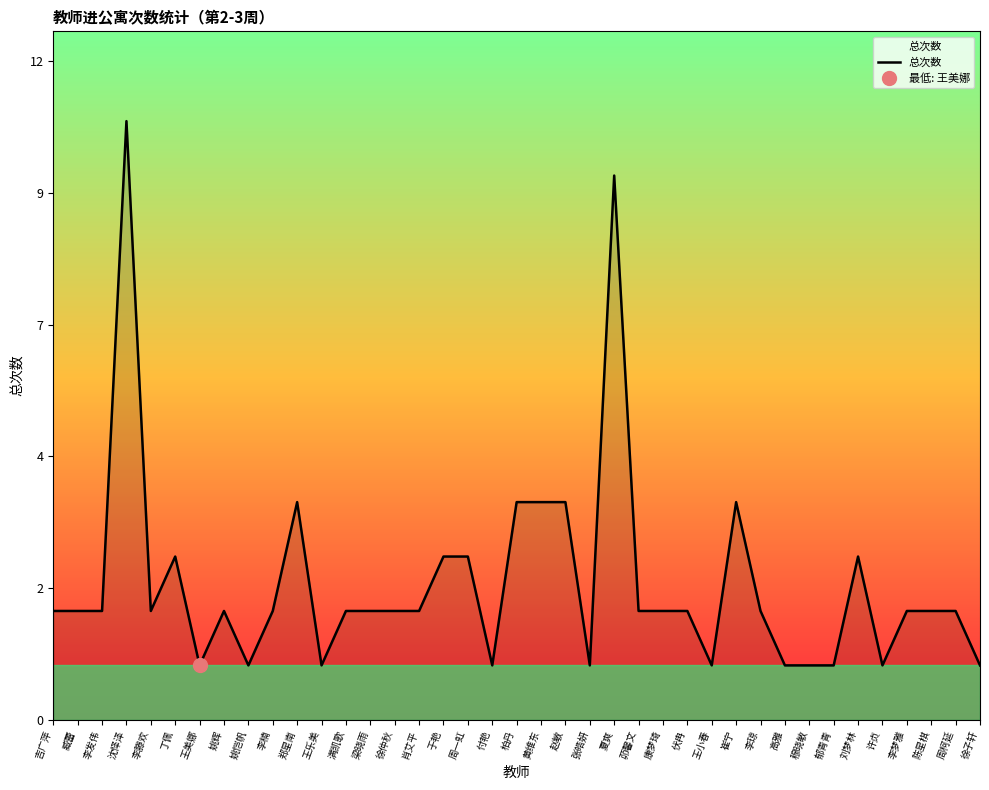

Rank the categories by value from lowest to highest.

王美娜, 姚恺帆, 王乐美, 付艳, 张皓妍, 王小春, 高雅, 穆晓敏, 郁青青, 许贞, 徐子轩, 吉广萍, 臧蕾, 李发伟, 李滕欢, 姚辉, 李楠, 满凯歌, 梁晓雨, 徐仲秋, 肖艾平, 茆馨文, 康梦琦, 伏冉, 李琼, 李梦雅, 陈星棋, 周柯延, 丁佩, 于艳, 周一虹, 刘梦林, 郑星南, 柏丹, 黄维东, 赵敏, 崔宁, 夏爽, 沈怿泽